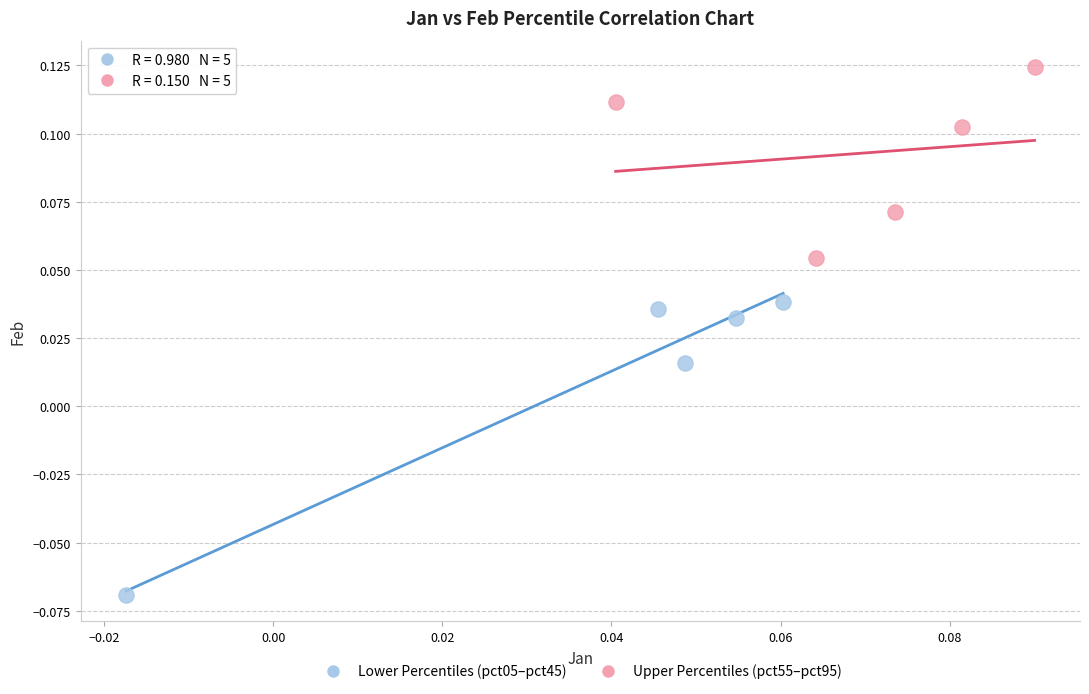

Which series contains the highest Y value?

Upper Percentiles (pct55–pct95)